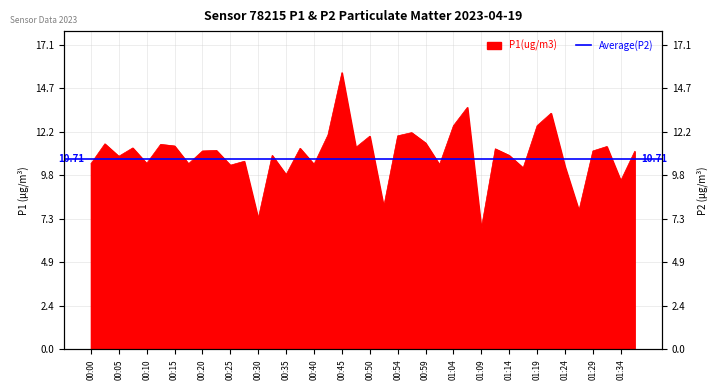

Reading left to right, transcribe all the data shown in this chart.

00:00=10.4	00:03=11.6	00:05=10.8	00:08=11.3	00:10=10.4	00:13=11.5	00:15=11.4	00:18=10.4	00:20=11.2	00:23=11.2	00:25=10.3	00:28=10.6	00:30=7.3	00:32=10.9	00:35=9.8	00:37=11.3	00:40=10.4	00:42=12.1	00:45=15.6	00:47=11.3	00:50=12.0	00:52=8.0	00:54=12.0	00:57=12.2	00:59=11.6	01:02=10.4	01:04=12.6	01:07=13.6	01:09=6.8	01:12=11.3	01:14=10.9	01:17=10.2	01:19=12.6	01:22=13.3	01:24=10.3	01:26=7.8	01:29=11.2	01:31=11.4	01:34=9.5	01:36=11.1